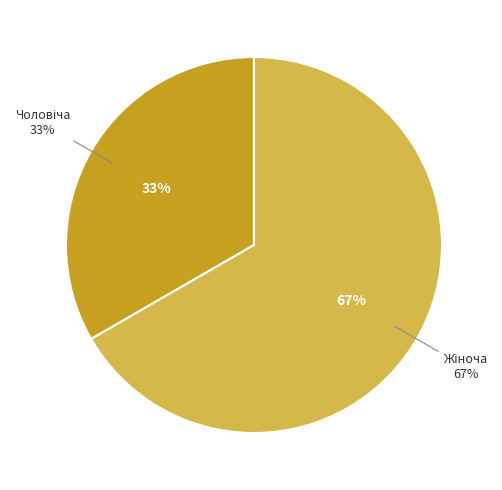

Which slice is the smallest?

Чоловіча